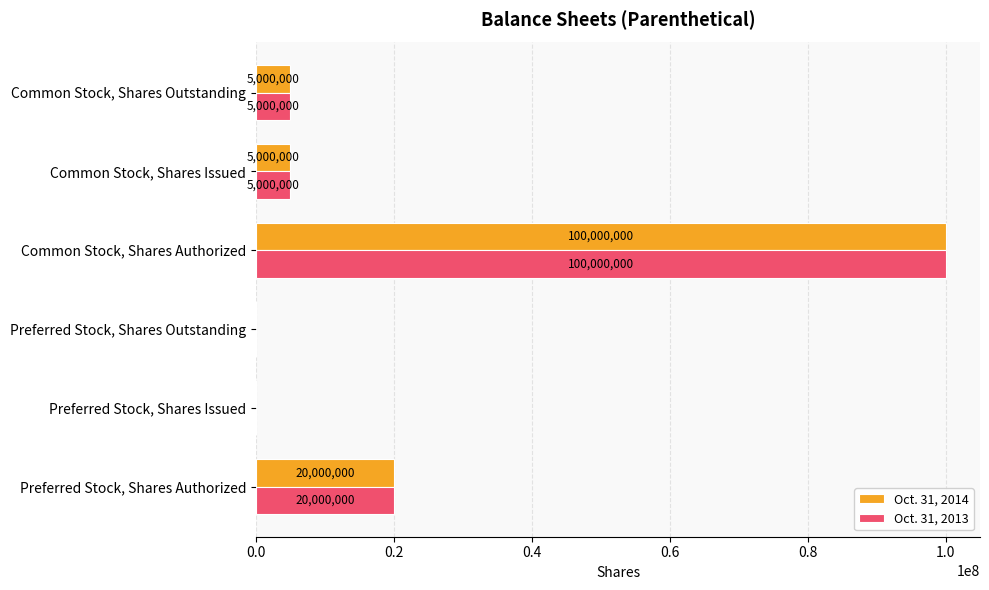

What are all the series names shown in the legend?

Oct. 31, 2014, Oct. 31, 2013